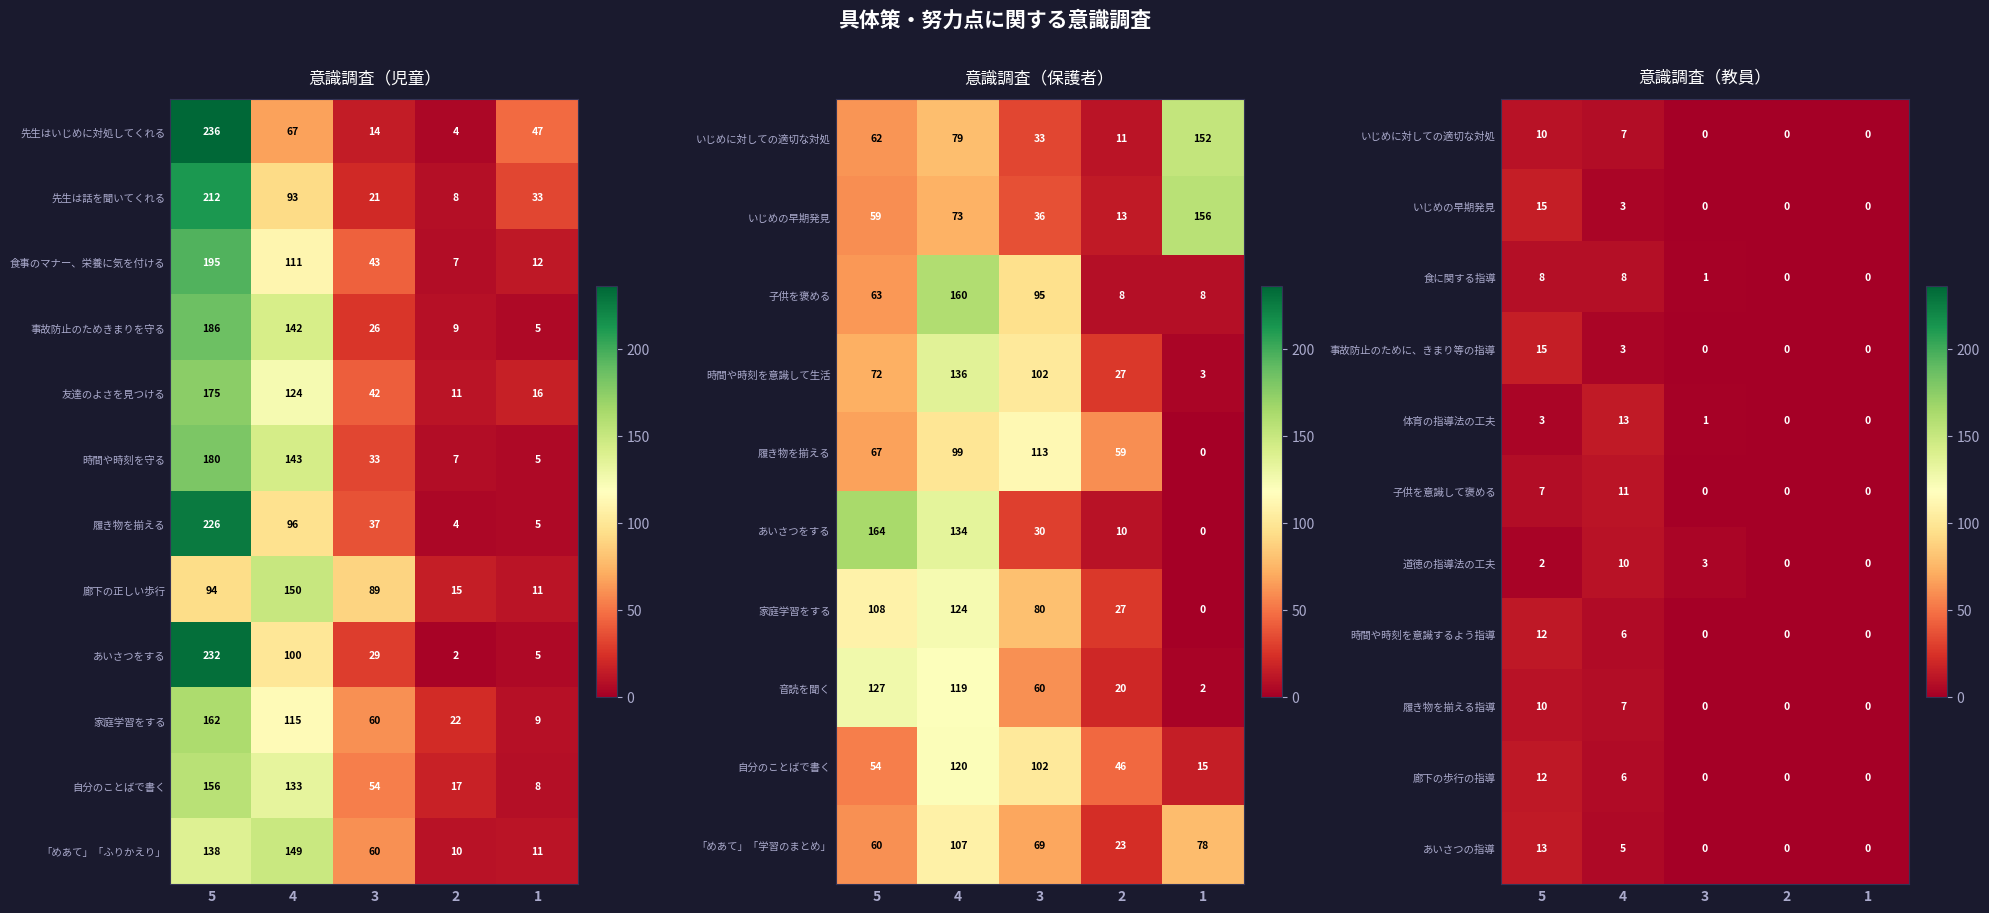

What is the highest value of the 先生はいじめに対処してくれる series?

236